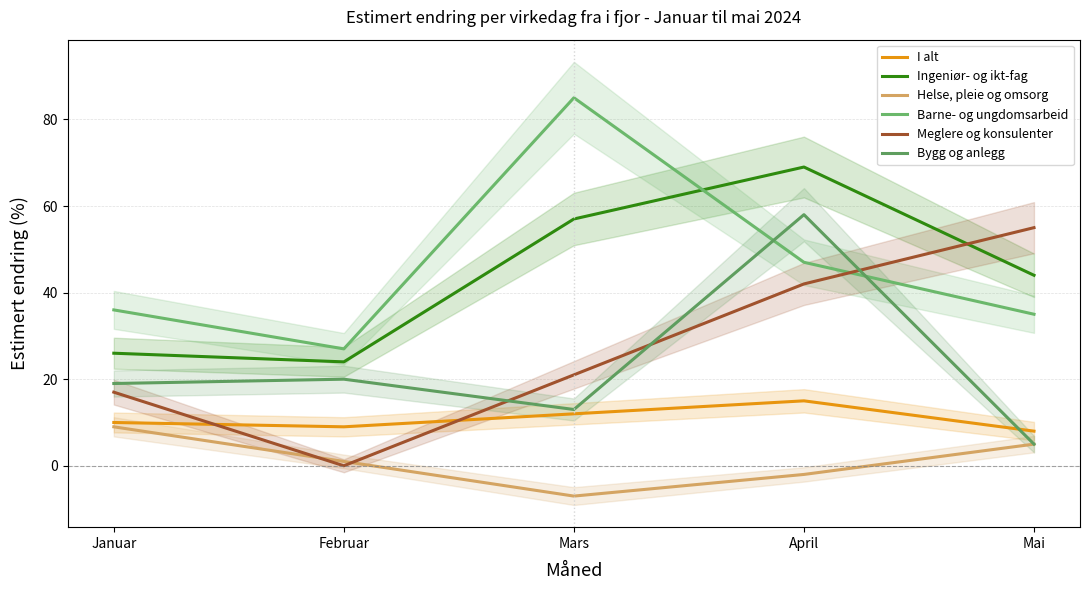

At which category does Bygg og anlegg reach its first local peak?

Februar